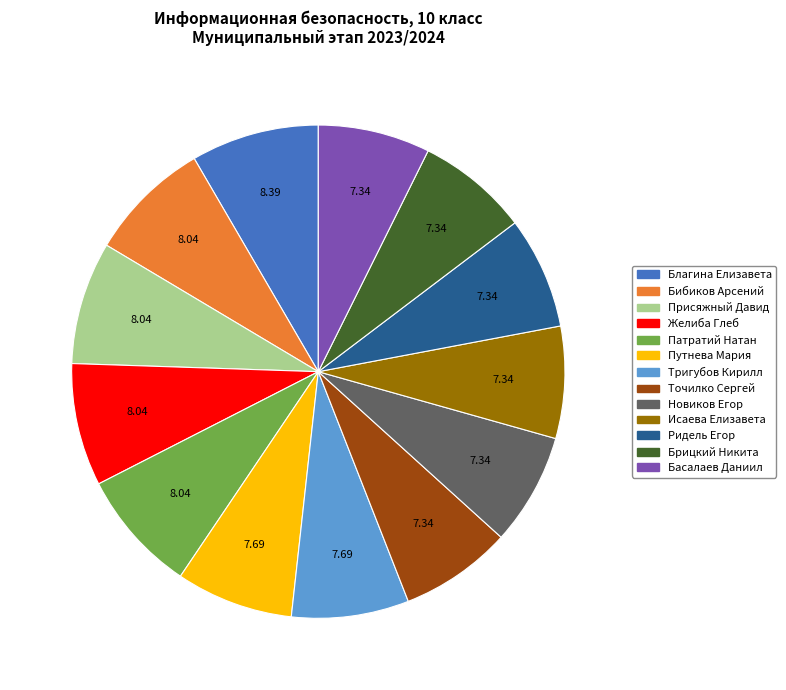

Is there any slice that represents more than half of the pie?

No